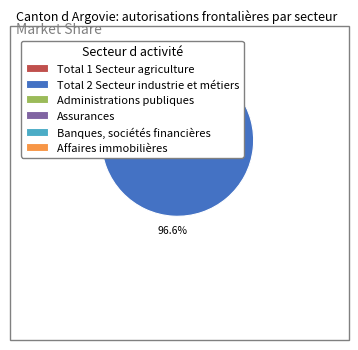

What portion of the pie excludes Affaires immobilières?

99.7%